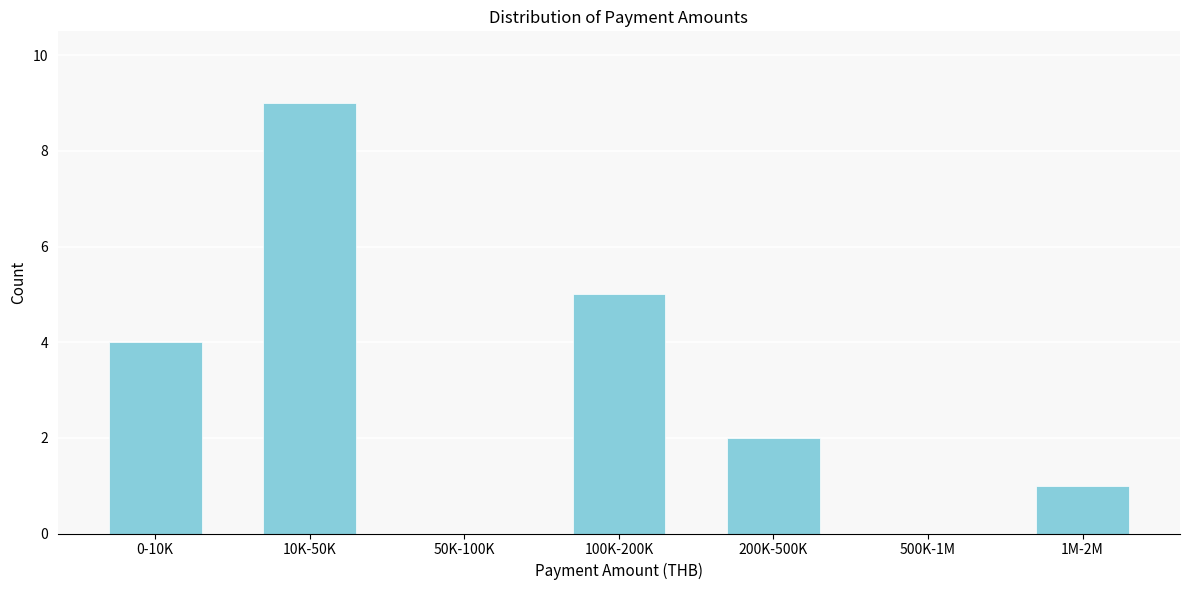

Reading right to left, extract all data points from this chart.

1M-2M=1	500K-1M=0	200K-500K=2	100K-200K=5	50K-100K=0	10K-50K=9	0-10K=4